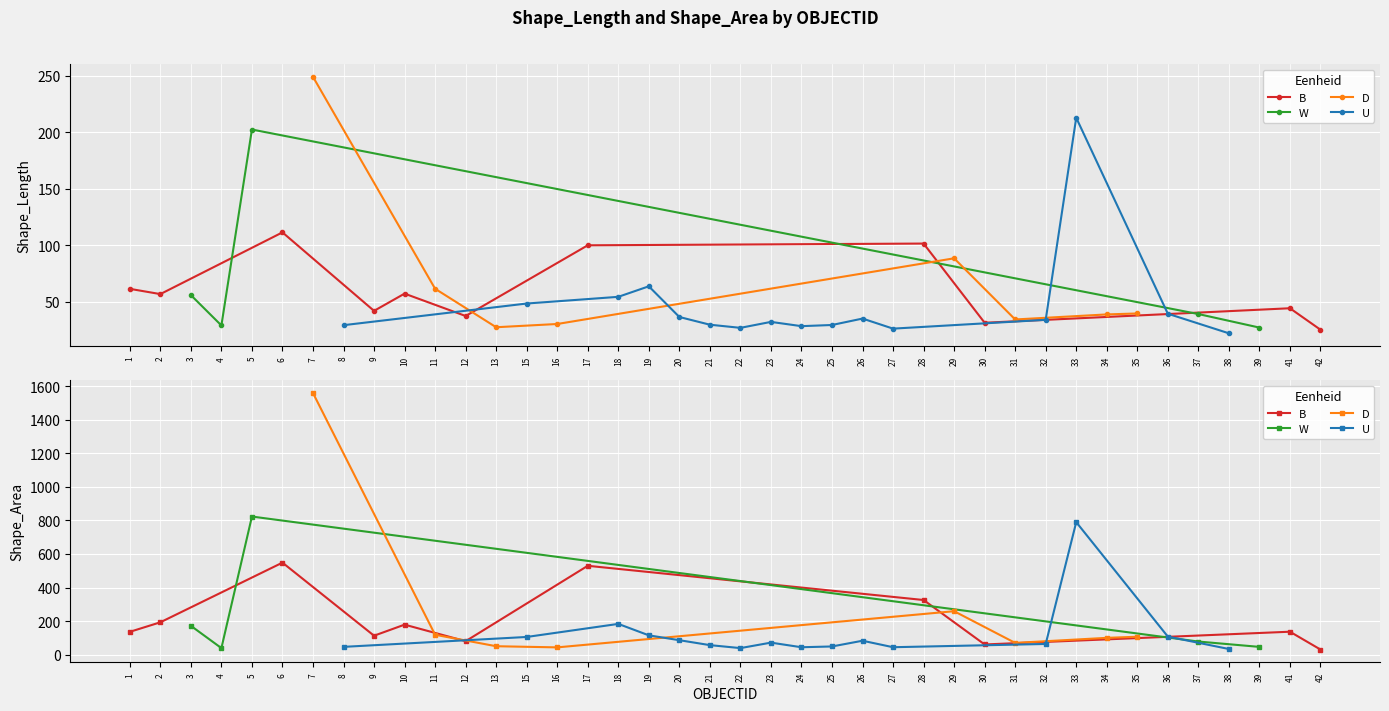

True or false: Shape_Area and Shape_Length cross at least once.

False